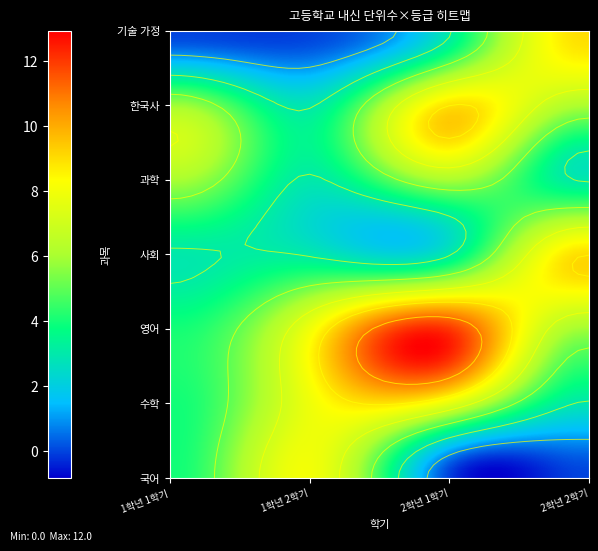

Is it true that 기술 가정 equals 1 at 2학년 1학기?

False